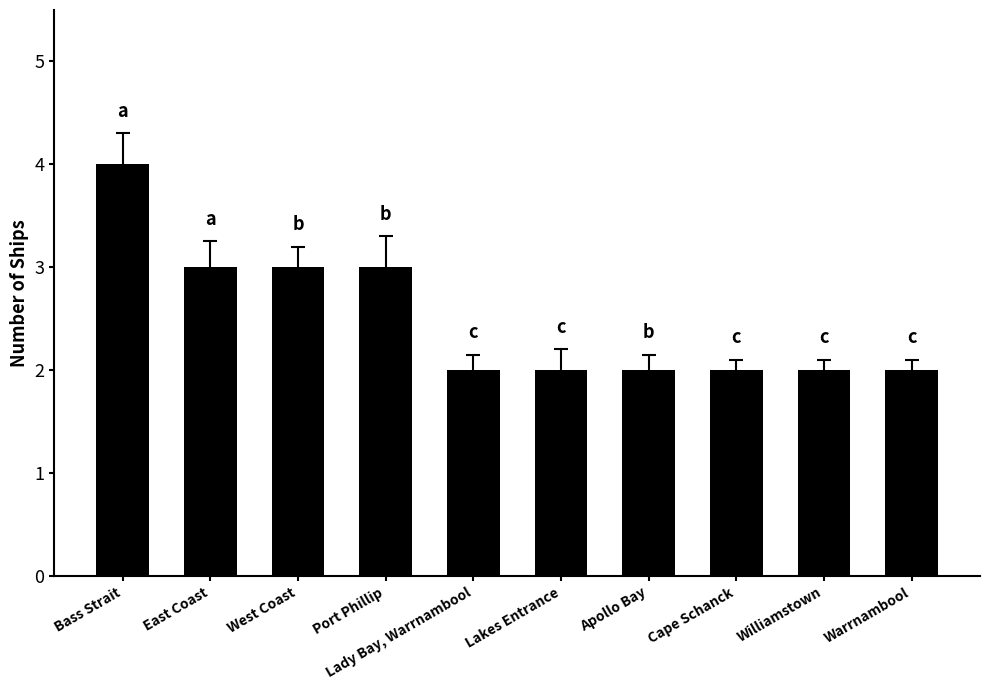

Reading left to right, what are all the values shown in this chart?

Bass Strait=4	East Coast=3	West Coast=3	Port Phillip=3	Lady Bay, Warrnambool=2	Lakes Entrance=2	Apollo Bay=2	Cape Schanck=2	Williamstown=2	Warrnambool=2